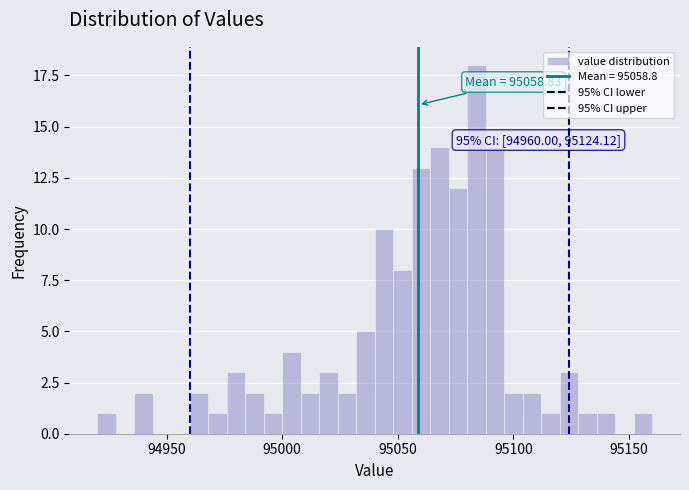

Read against the x-axis, roughly where is the centre of the tallest bar?

95085